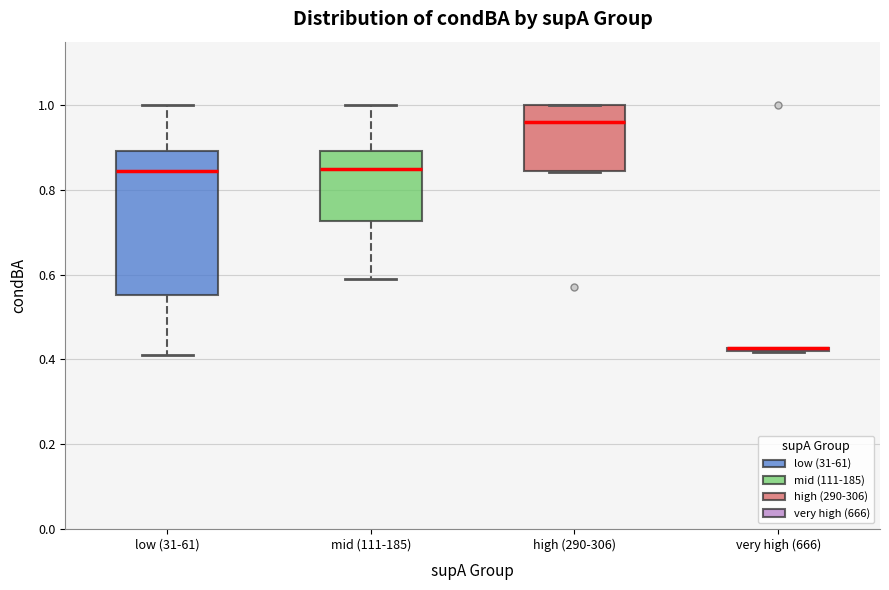

Reading left to right, transcribe this box plot: for each box, give where its median line is, the range the box spans, and where its two whiskers end, as read against the y-axis. The values are not printed on the chart, so give them approximately, as read against the axis.

low (31-61): median 0.84, box 0.56 to 0.90, whiskers 0.40 to 1.00
mid (111-185): median 0.84, box 0.72 to 0.90, whiskers 0.58 to 1.00
high (290-306): median 0.96, box 0.84 to 1.00, whiskers 0.84 to 1.00
very high (666): box collapsed to a line at 0.42, whiskers 0.42 to 0.42